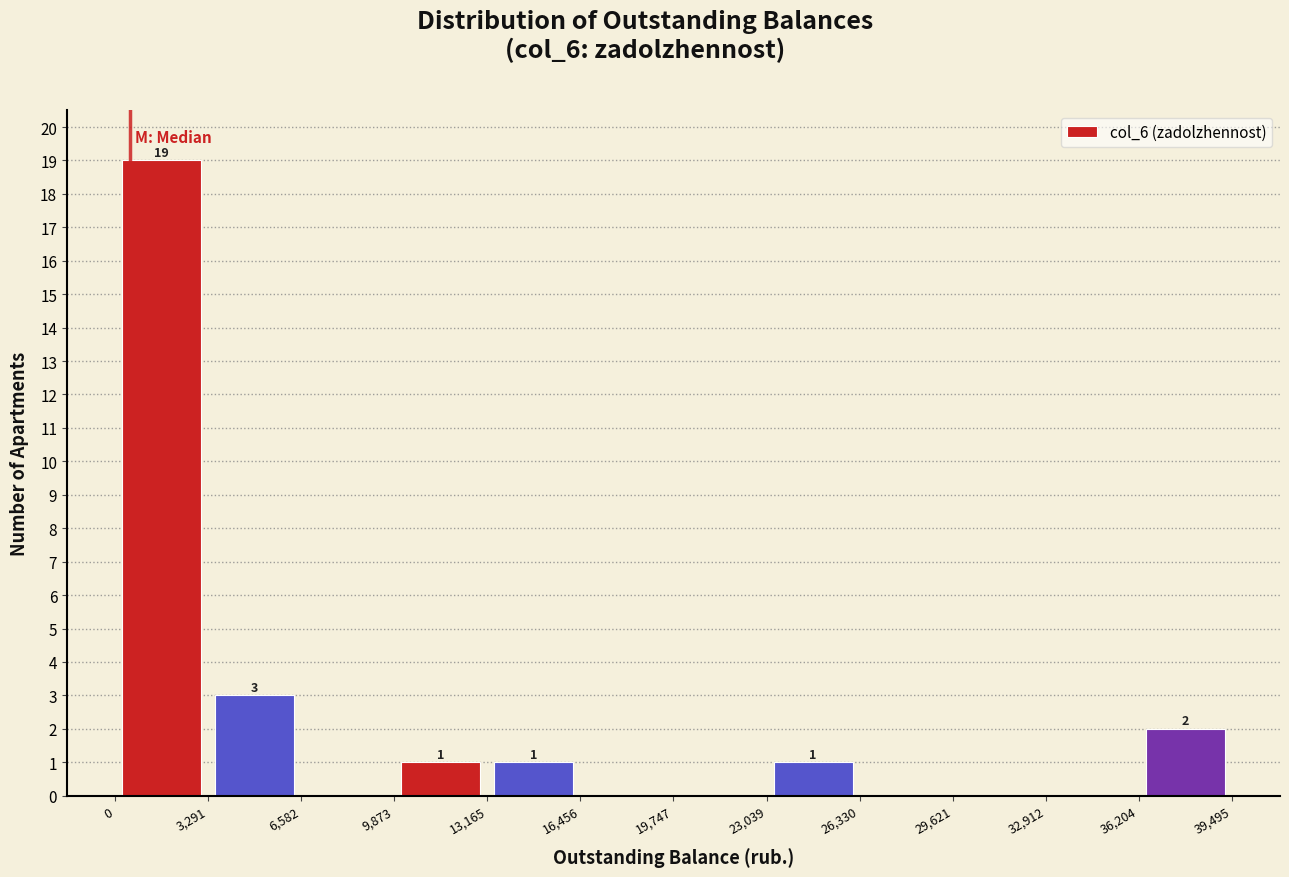

Which range on the x-axis has the tallest bar?

0 to 3,291